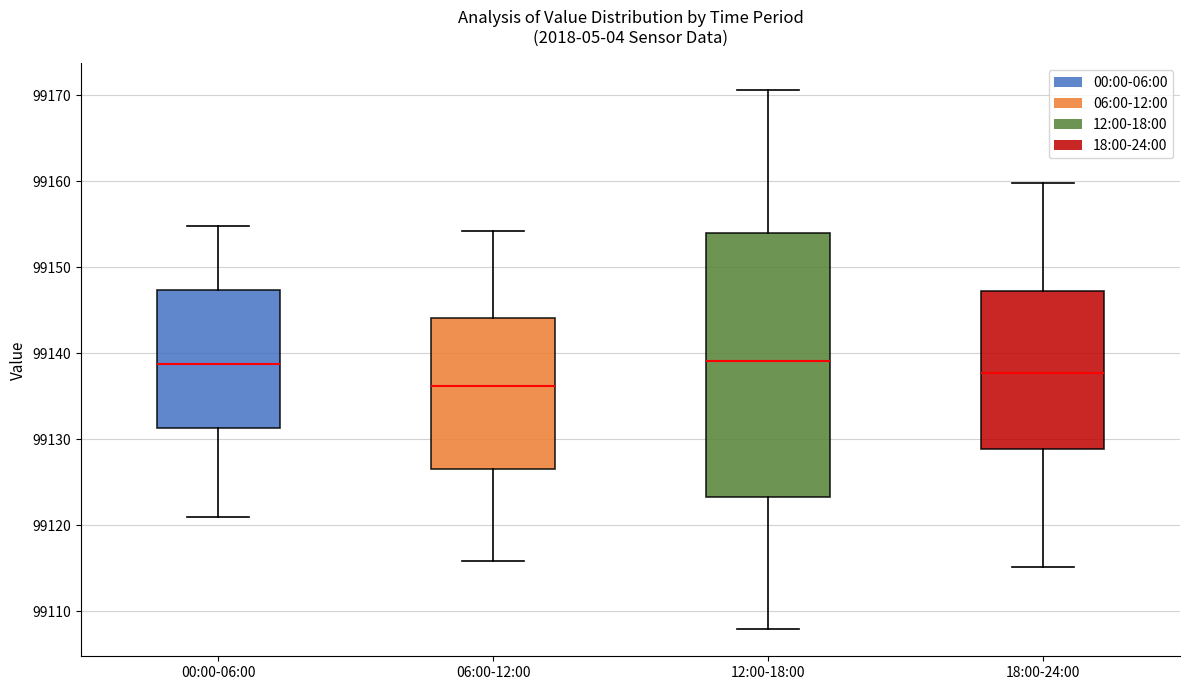

Comparing the boxes themselves (not the whiskers), which one is the tallest?

12:00-18:00